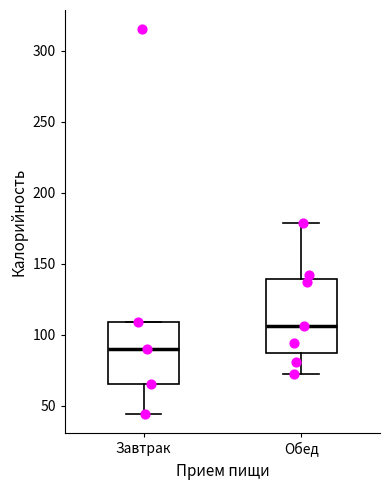

Reading left to right, read every box against the y-axis: the position of its median line, the range the box covers, and the ends of its whiskers. The values are not printed on the chart, so give them approximately, as read against the axis.

Завтрак: median 90, box 65 to 110, whiskers 45 to 110
Обед: median 105, box 85 to 140, whiskers 70 to 180